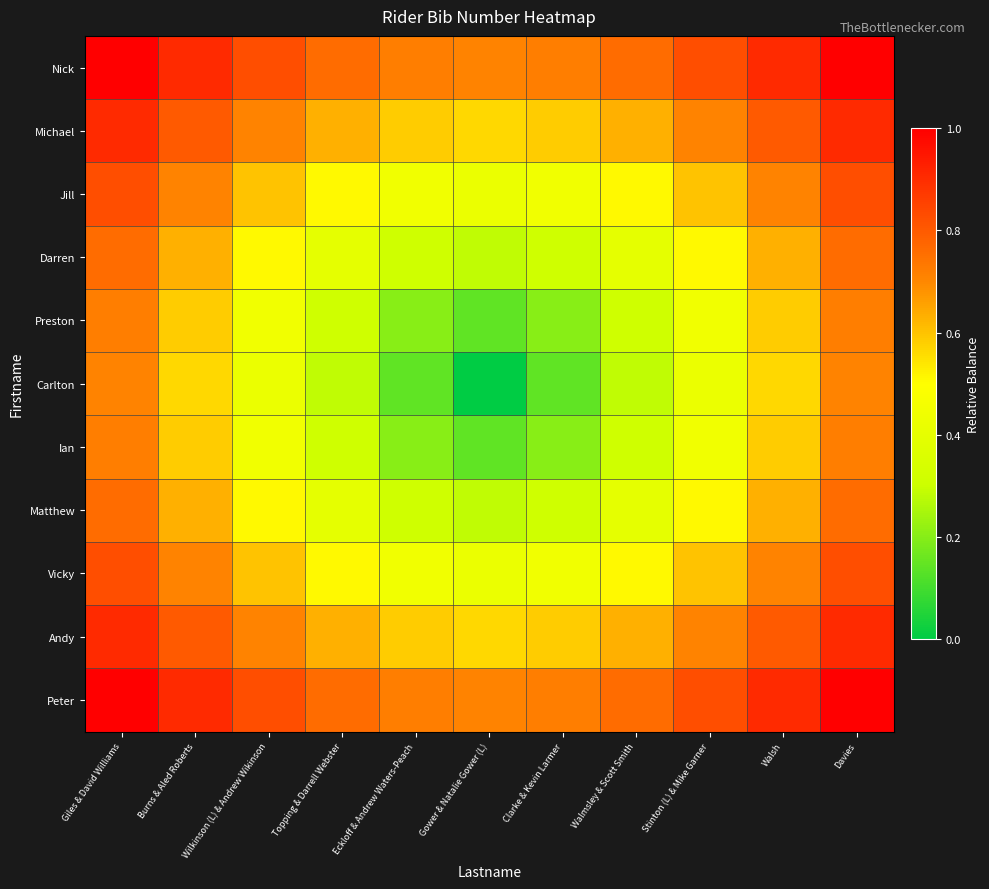

At Eckloff & Andrew Waters-Peach, list the series in order from largest to smallest.

Nick, Peter, Michael, Andy, Jill, Vicky, Darren, Matthew, Preston, Ian, Carlton